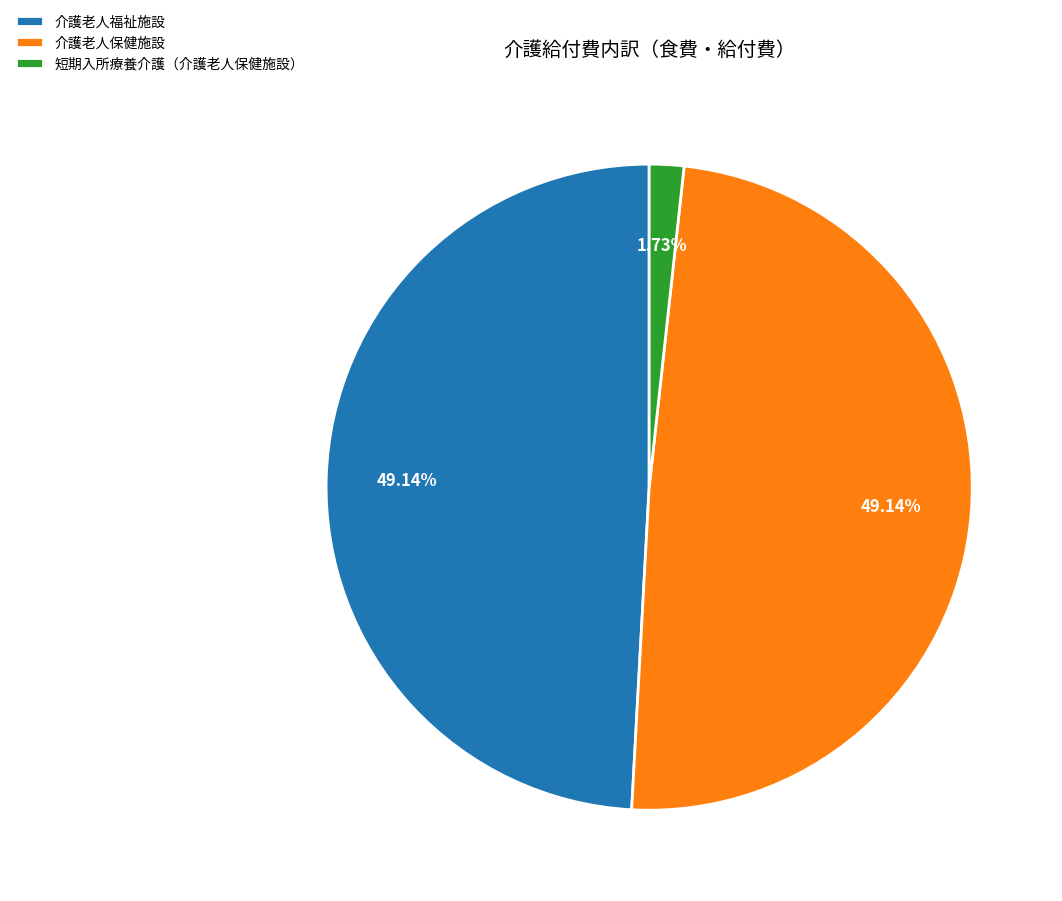

Which slice is the smallest?

短期入所療養介護（介護老人保健施設）